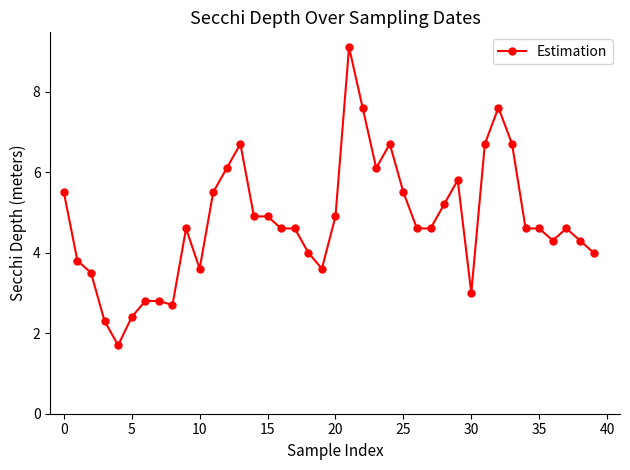

What is the smallest value displayed?

1.7